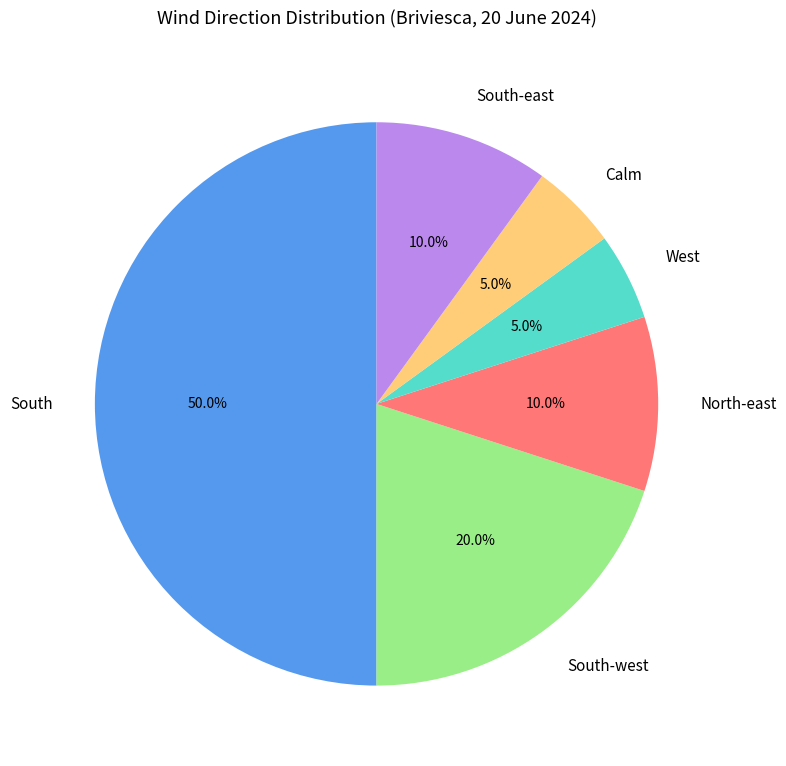

To the nearest percent, what percentage of the pie is South?

50%